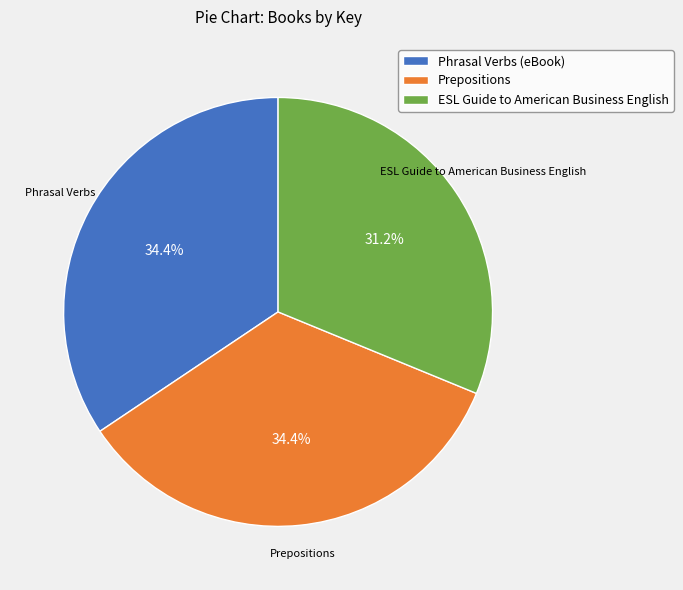

What is the ratio of the value at ESL Guide to American Business English to the value at Prepositions?

0.9